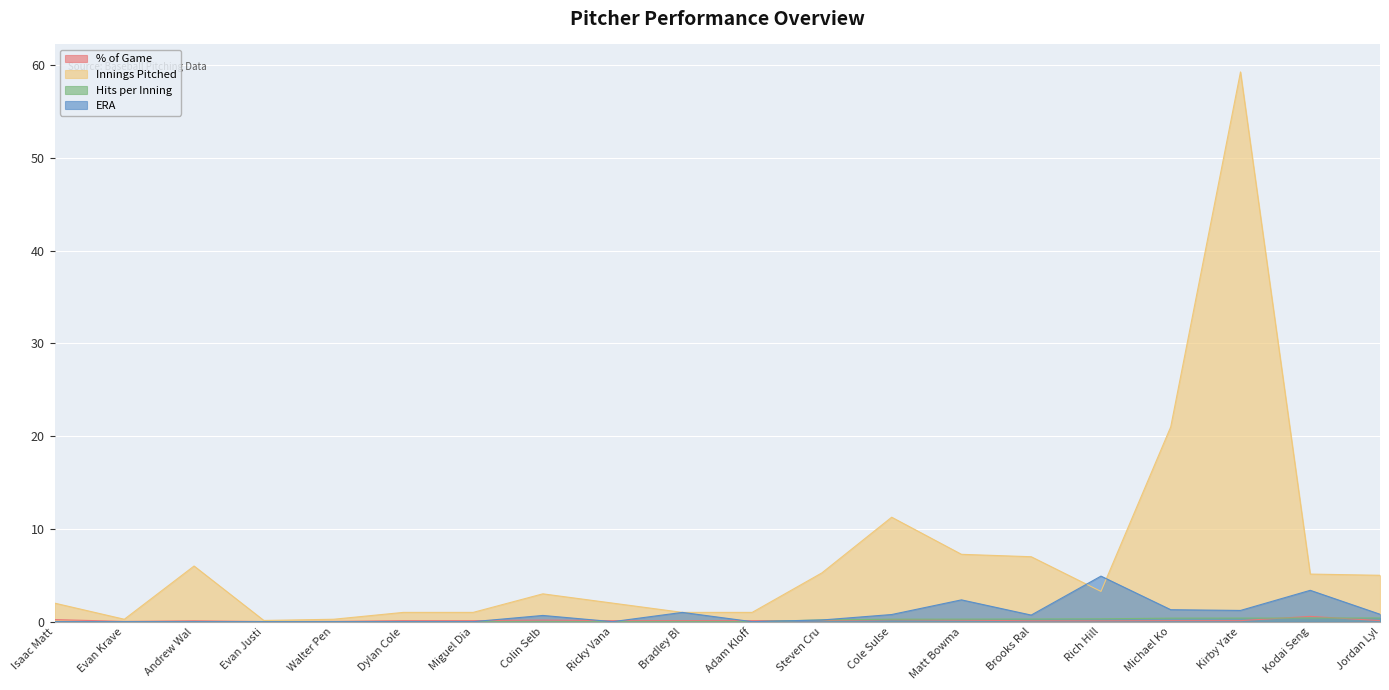

Which category has the highest value in the Innings Pitched series?

Kirby Yate